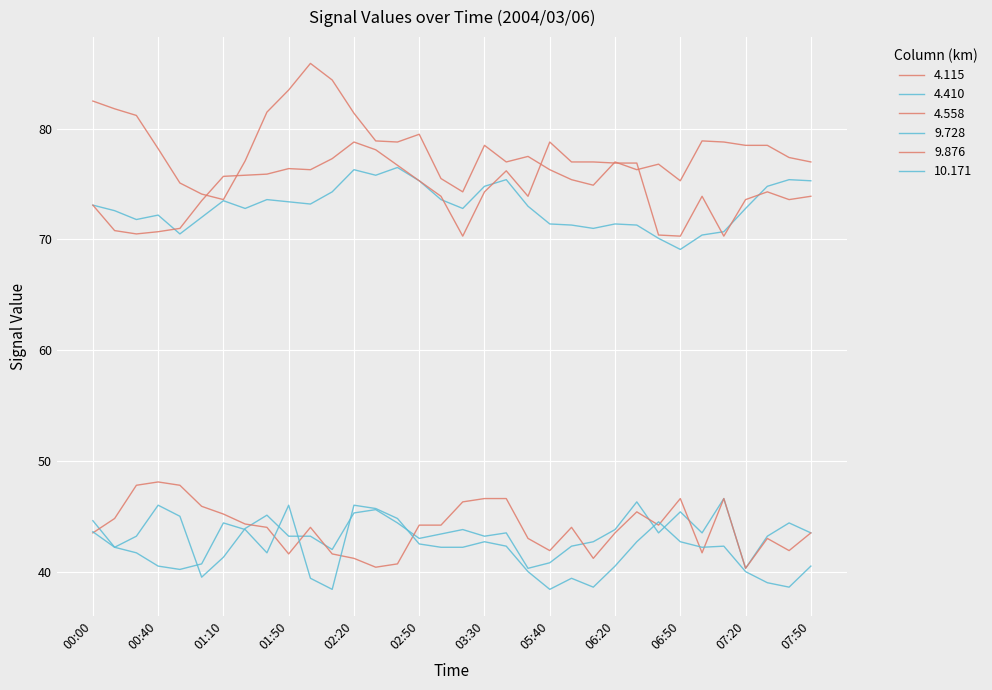

Count the number of data series in this chart.

6